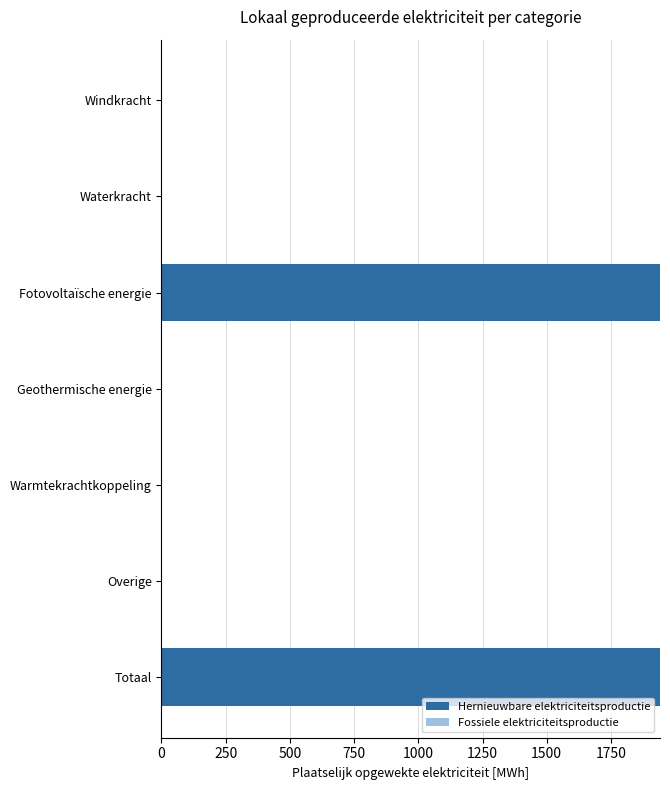

Which has a higher value, Geothermische energie or Fotovoltaïsche energie?

Fotovoltaïsche energie